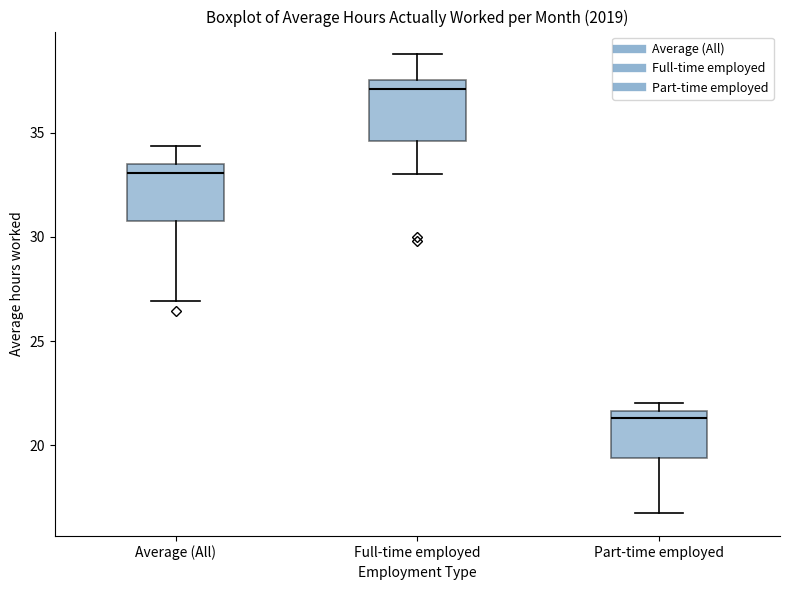

Reading left to right, transcribe this box plot: for each box, give where its median line is, the range the box spans, and where its two whiskers end, as read against the y-axis. The values are not printed on the chart, so give them approximately, as read against the axis.

Average (All): median 33.0, box 31.0 to 33.5, whiskers 27.0 to 34.5
Full-time employed: median 37.0, box 34.5 to 37.5, whiskers 33.0 to 38.5
Part-time employed: median 21.5 (just below the box's upper edge), box 19.5 to 21.5, whiskers 16.5 to 22.0